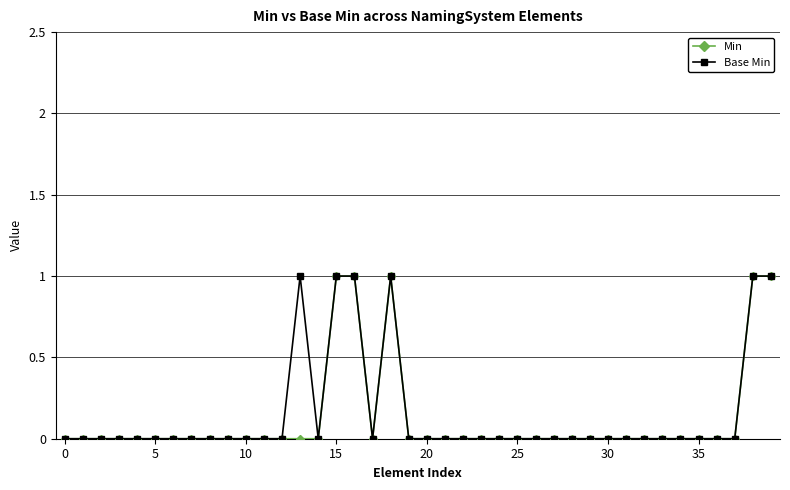

What is the value of the Base Min point at the 16th from the left?

1